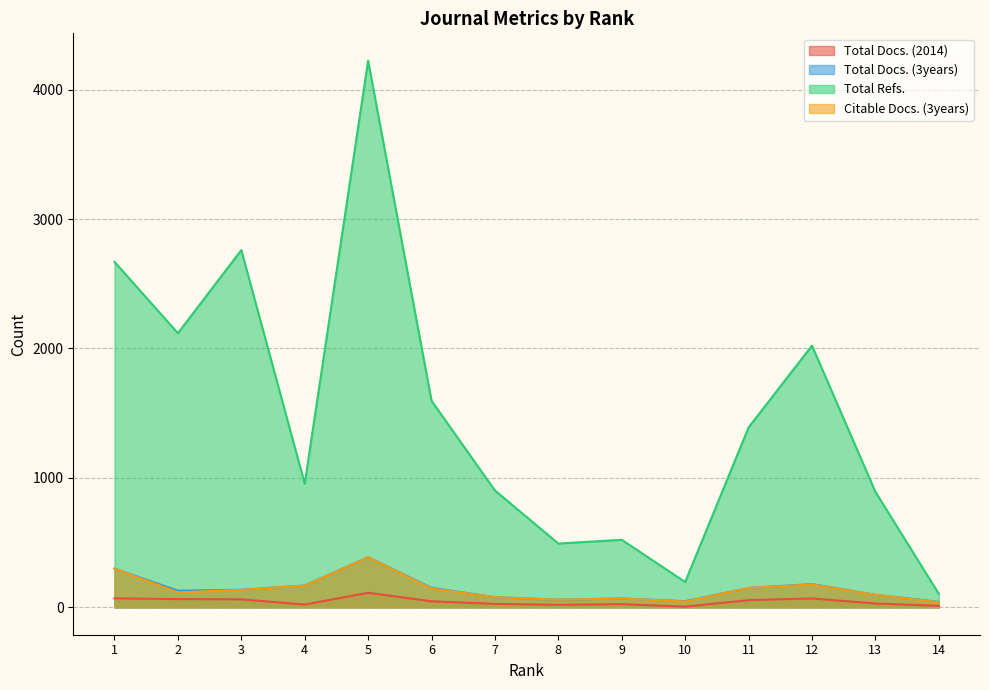

What is the average value of the Total Docs. (3years) series?

143